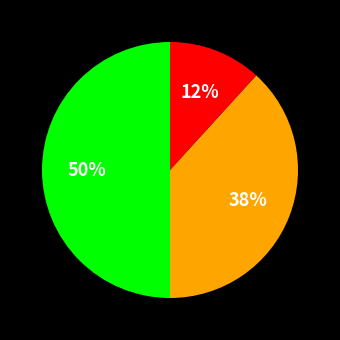

To the nearest percent, what is the average slice percentage?

33%